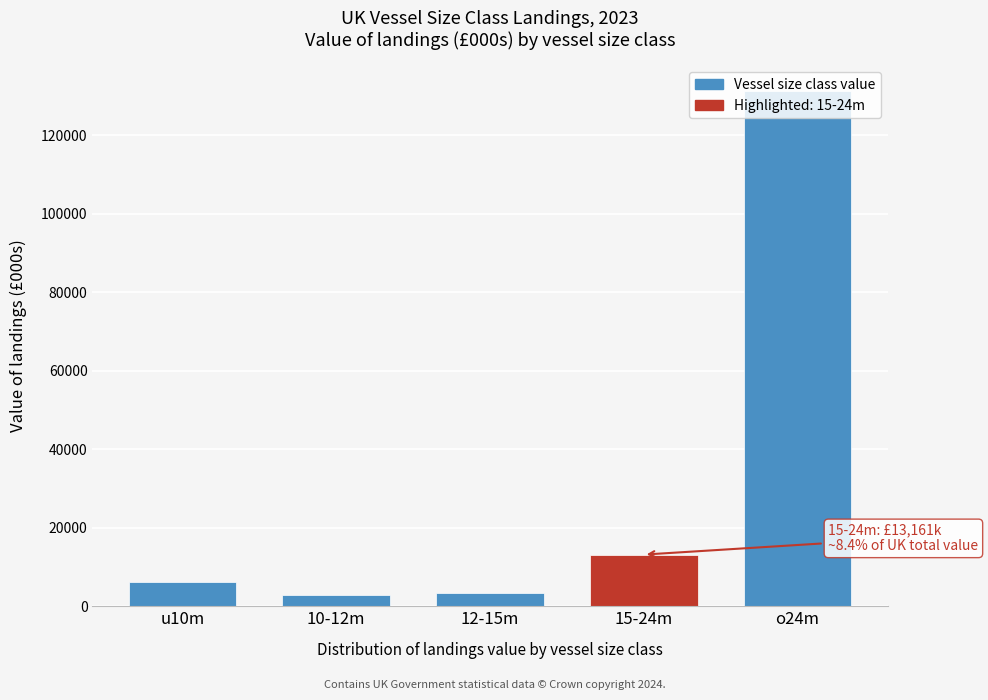

What is the sum of the values at 10-12m and 15-24m?

16091.3